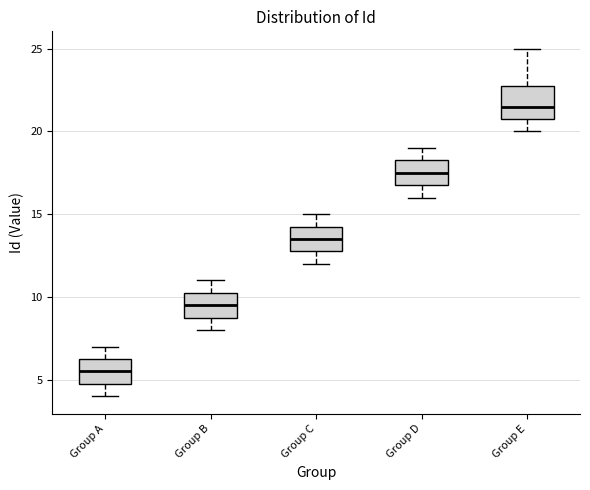

Where does the median line of the box for Group E sit on the y-axis? The values are not printed on the chart, so give them approximately, as read against the axis.

21.5